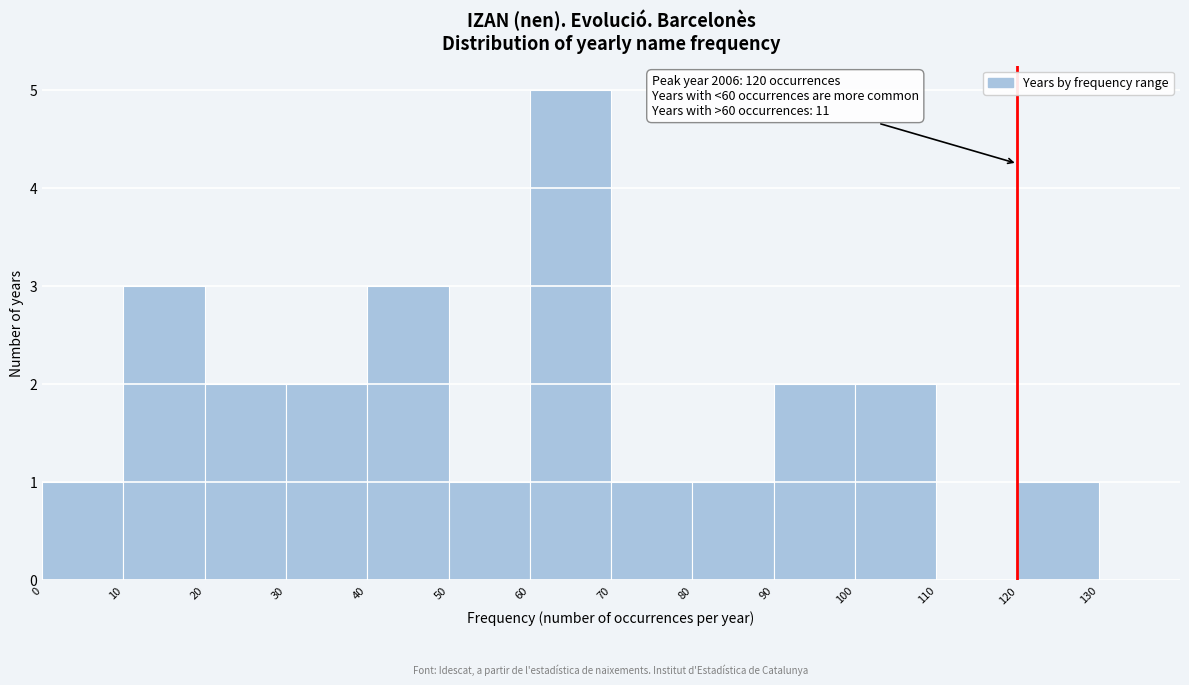

Over which range of the x-axis is the bar tallest?

60 to 70